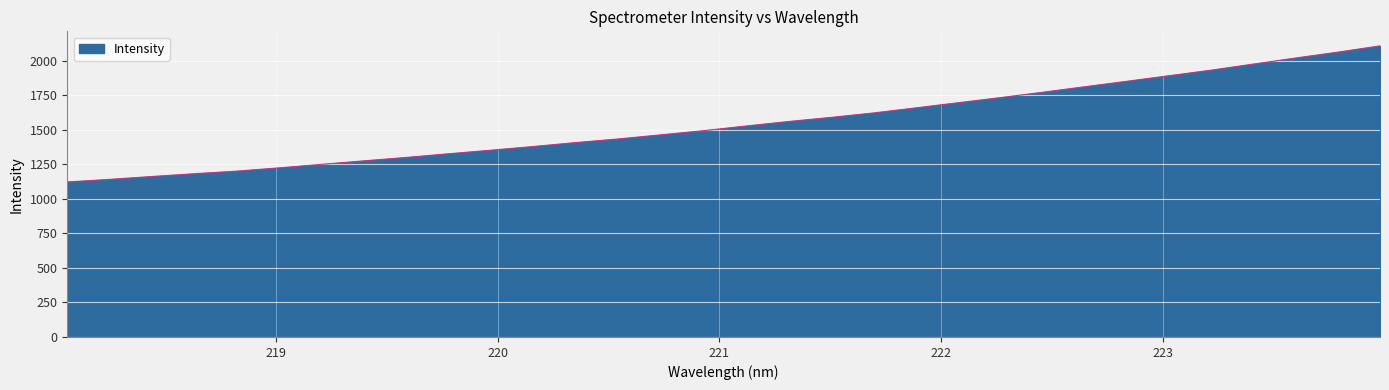

What is the maximum value shown in the chart?

2108.7